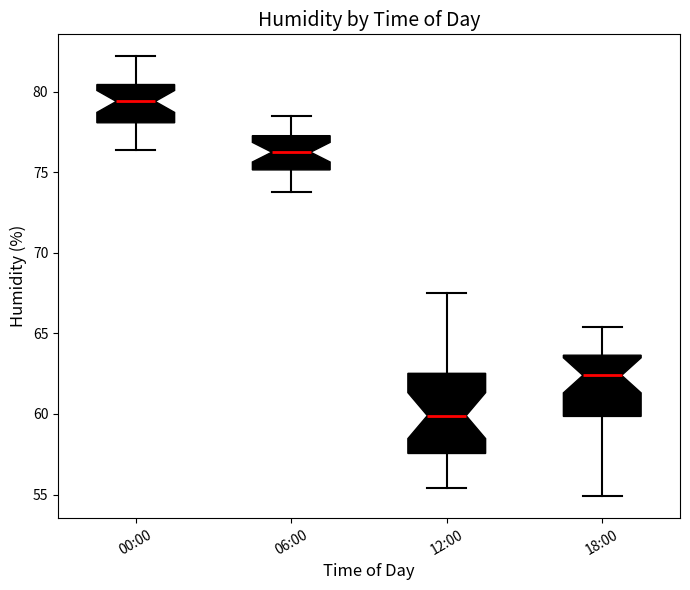

Reading left to right, transcribe this box plot: for each box, give where its median line is, the range the box spans, and where its two whiskers end, as read against the y-axis. The values are not printed on the chart, so give them approximately, as read against the axis.

00:00: median 79.5, box 78.0 to 80.5, whiskers 76.5 to 82.0
06:00: median 76.5, box 75.0 to 77.5, whiskers 74.0 to 78.5
12:00: median 60.0, box 57.5 to 62.5, whiskers 55.5 to 67.5
18:00: median 62.5, box 60.0 to 63.5, whiskers 55.0 to 65.5